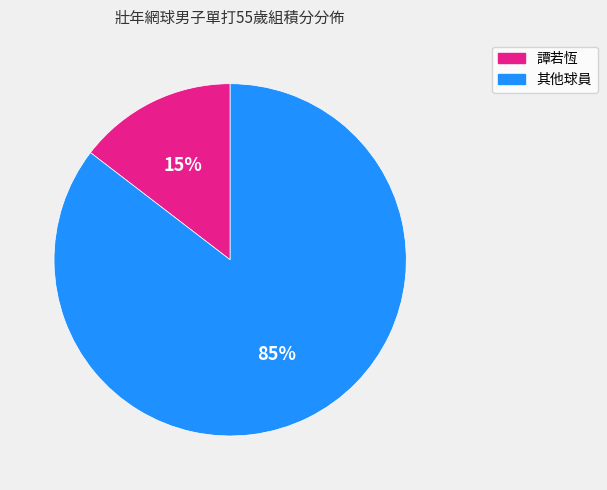

Is there any slice that represents more than half of the pie?

Yes